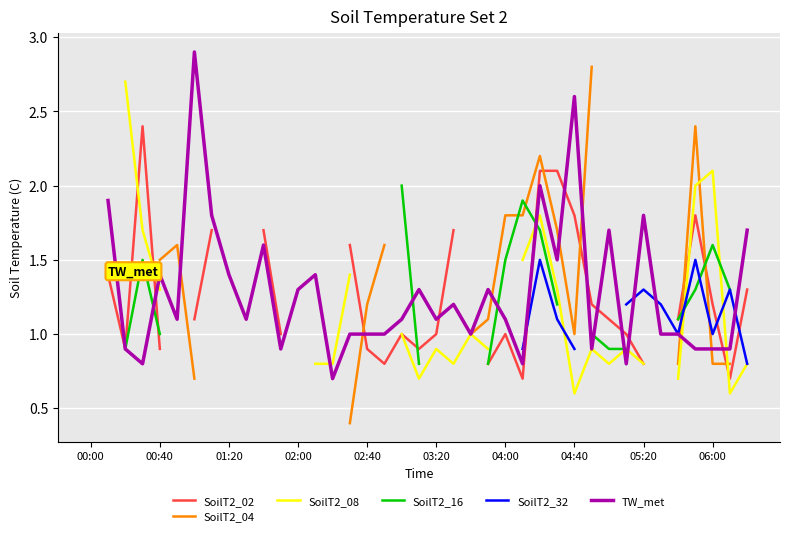

What is the label of the 30th point from the right?

06:00